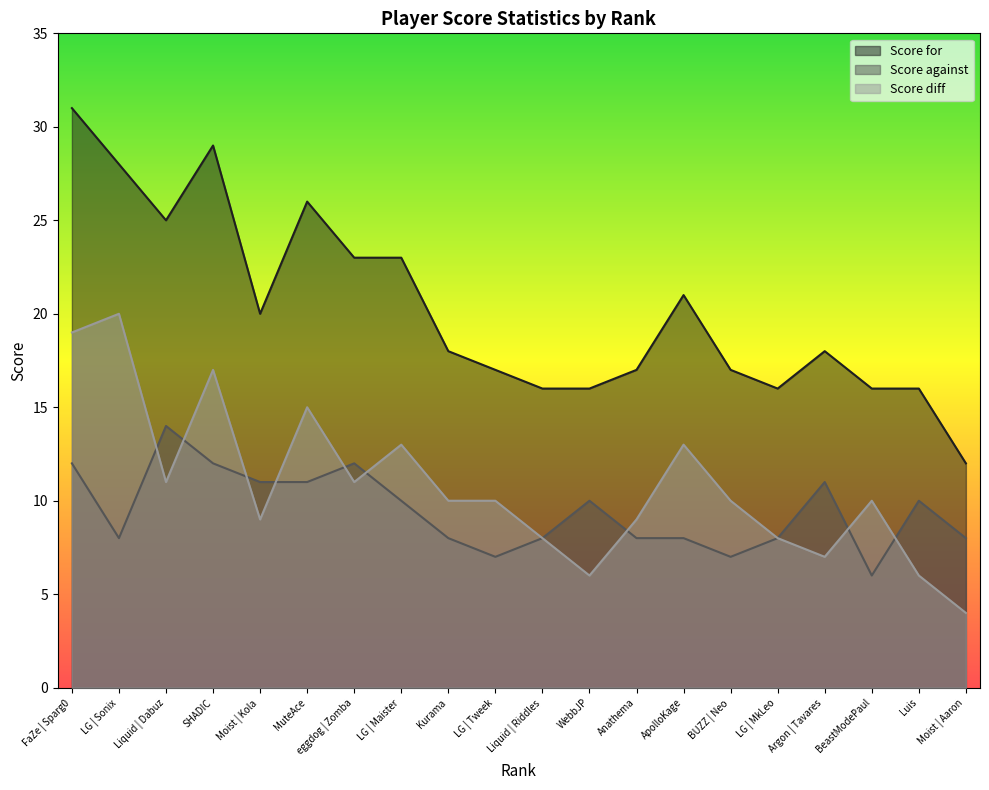

The Score for series shows 6 at 17. True or false?

False